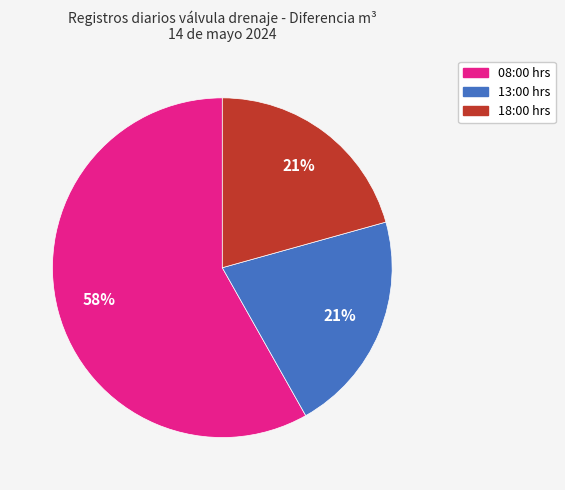

To the nearest percent, what is the average slice percentage?

33%